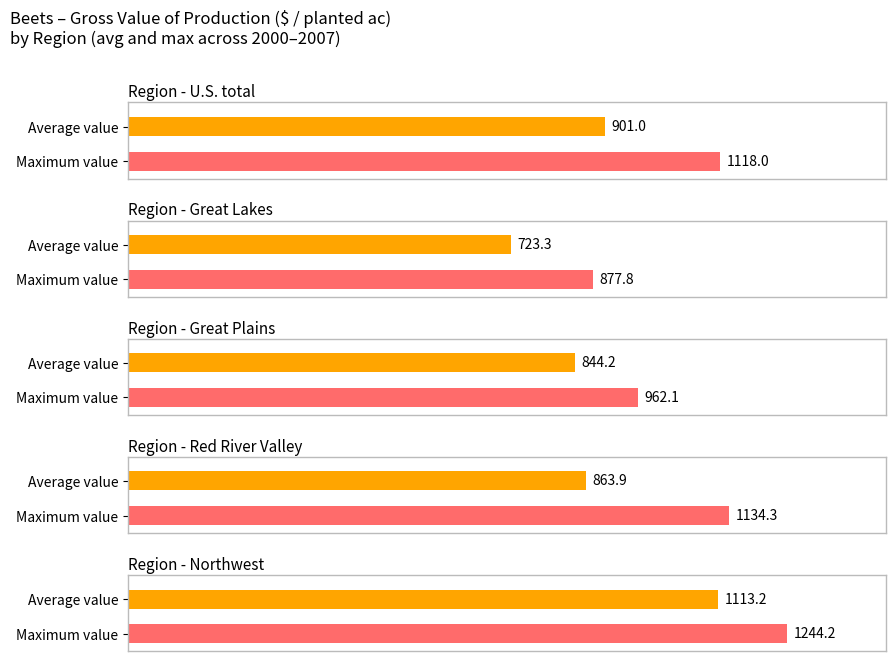

Rank the series by their maximum value, from highest to lowest.

Northwest, Red River Valley, U.S. total, Great Plains, Great Lakes